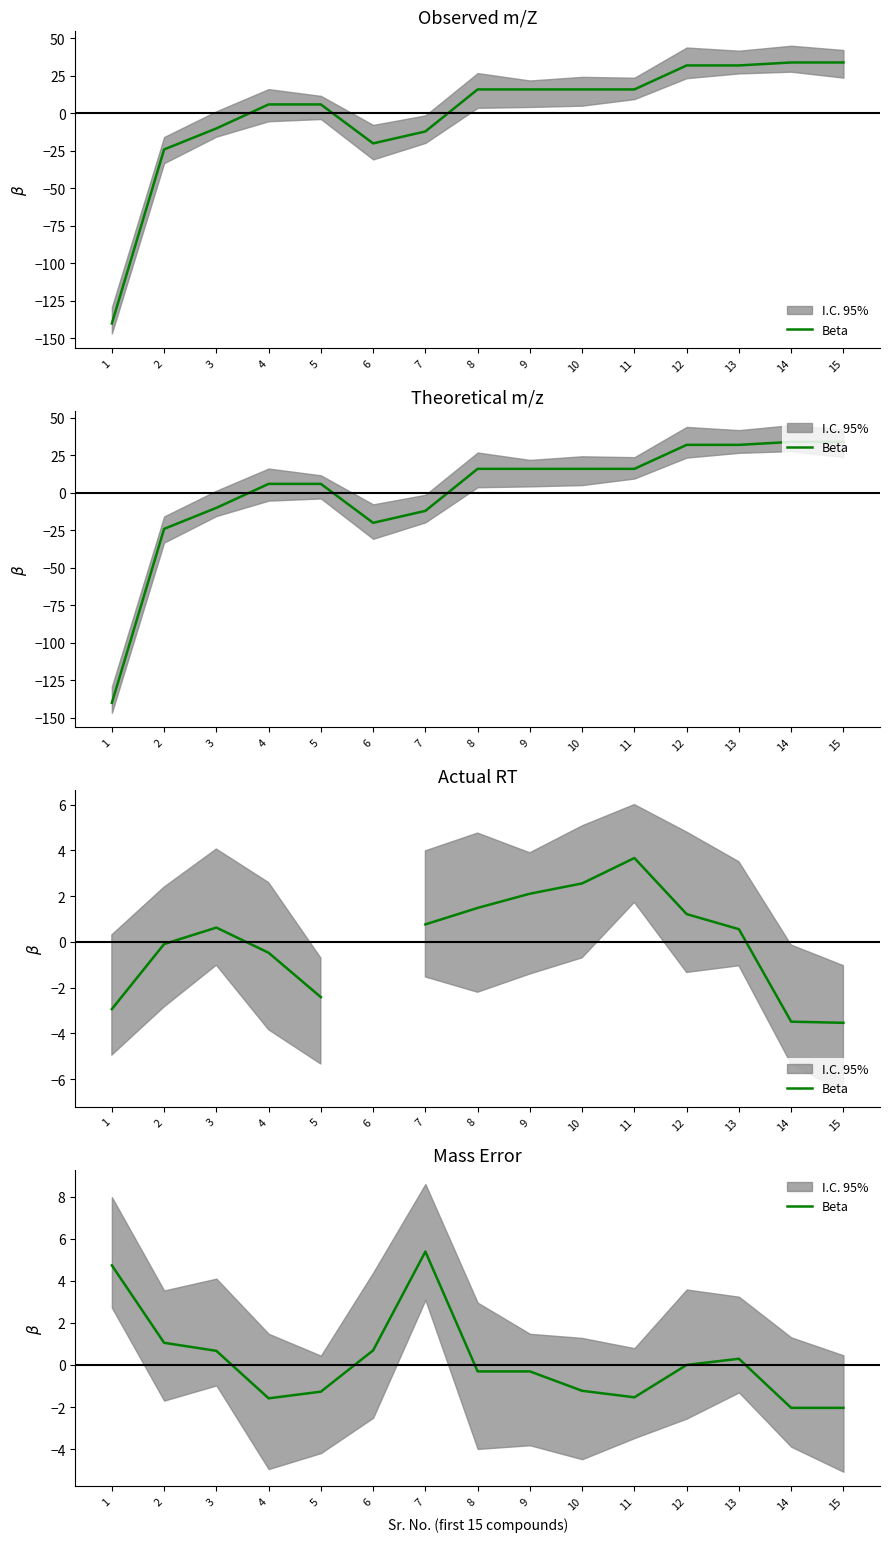

Which label corresponds to the largest value in the chart?

7